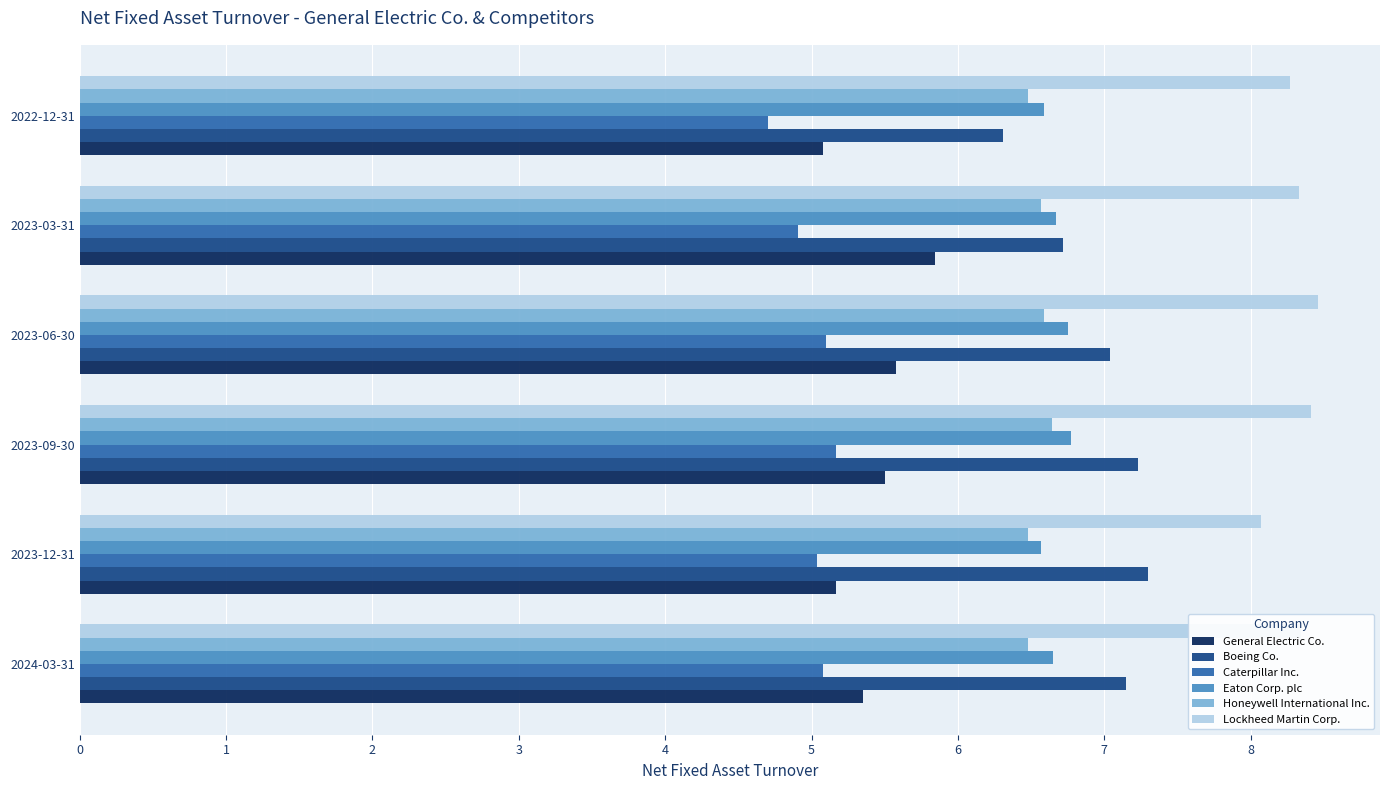

The Eaton Corp. plc series shows 6.8 at 2023-09-30. True or false?

True